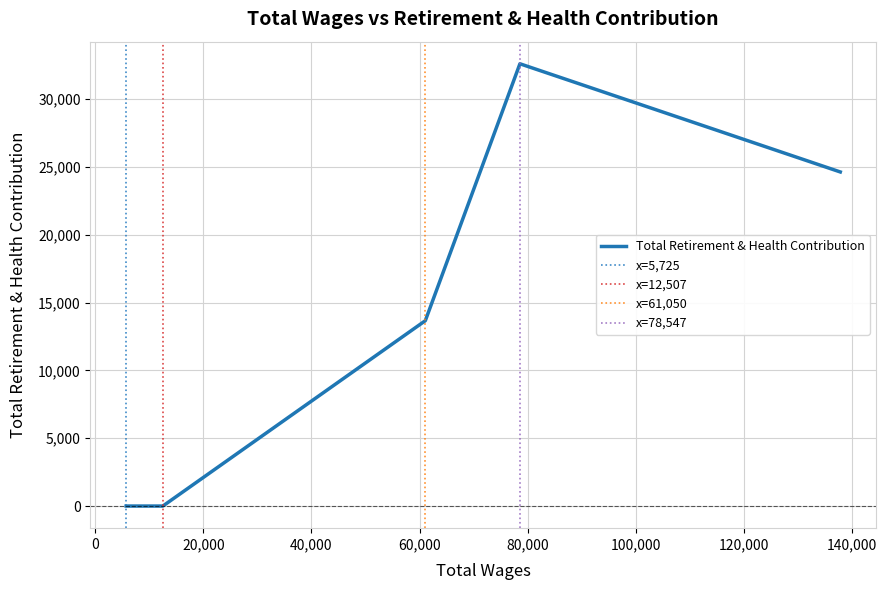

The value at Admin Assistant Temp/Hourly is 0. True or false?

True